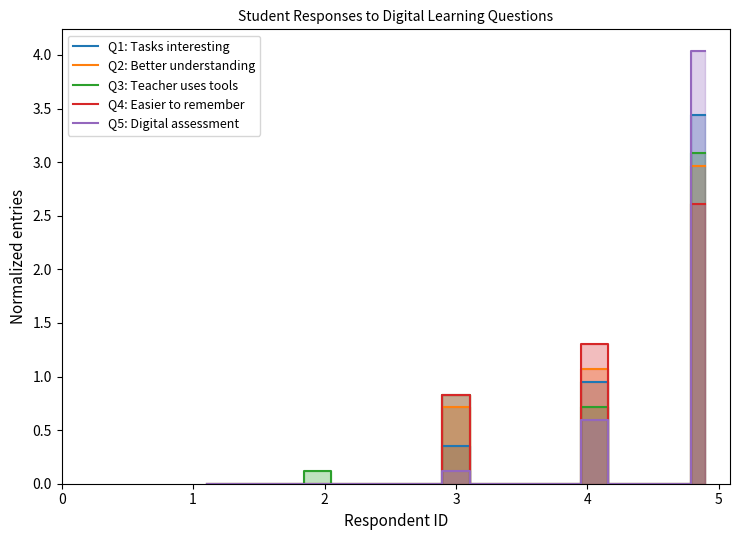

Is the value of Q4: Easier to remember at 8 greater than the value of Q2: Better understanding at 8?

No